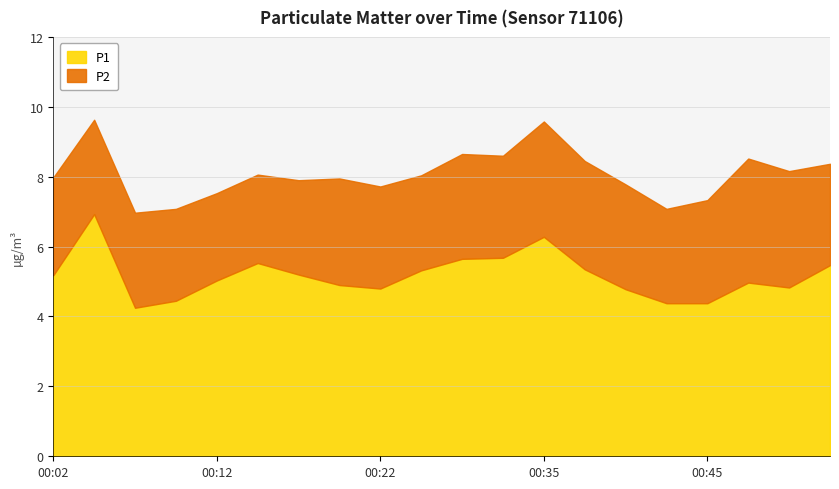

Count the number of data series in this chart.

2